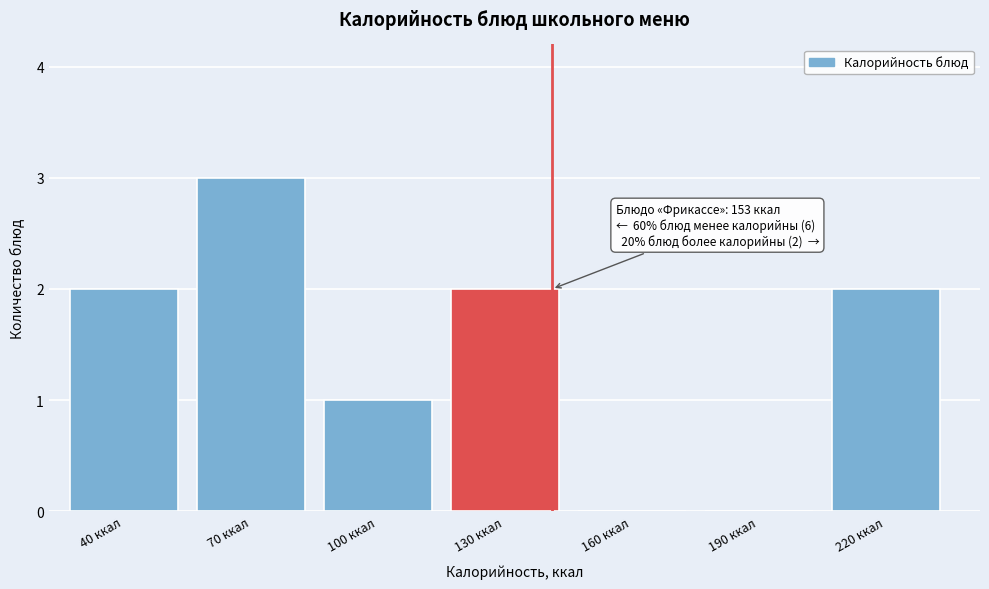

Reading right to left, list all the values displayed in this chart.

220 ккал=2	190 ккал=0	160 ккал=0	130 ккал=2	100 ккал=1	70 ккал=3	40 ккал=2